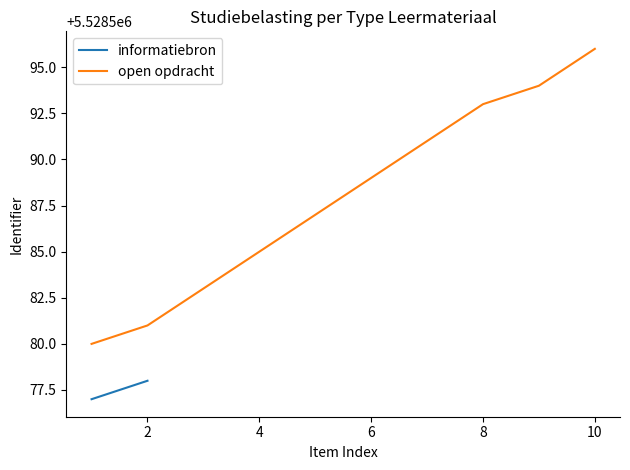

What is the highest value of the open opdracht series?

5528596